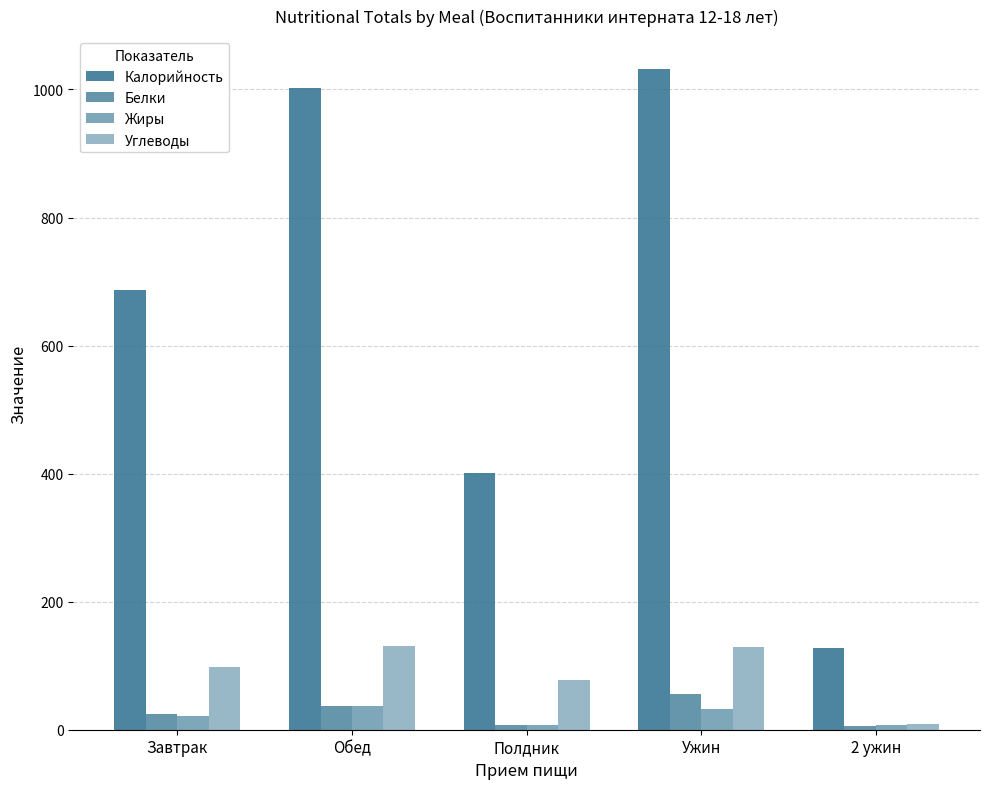

At how many categories does at least one series exceed 145?

4